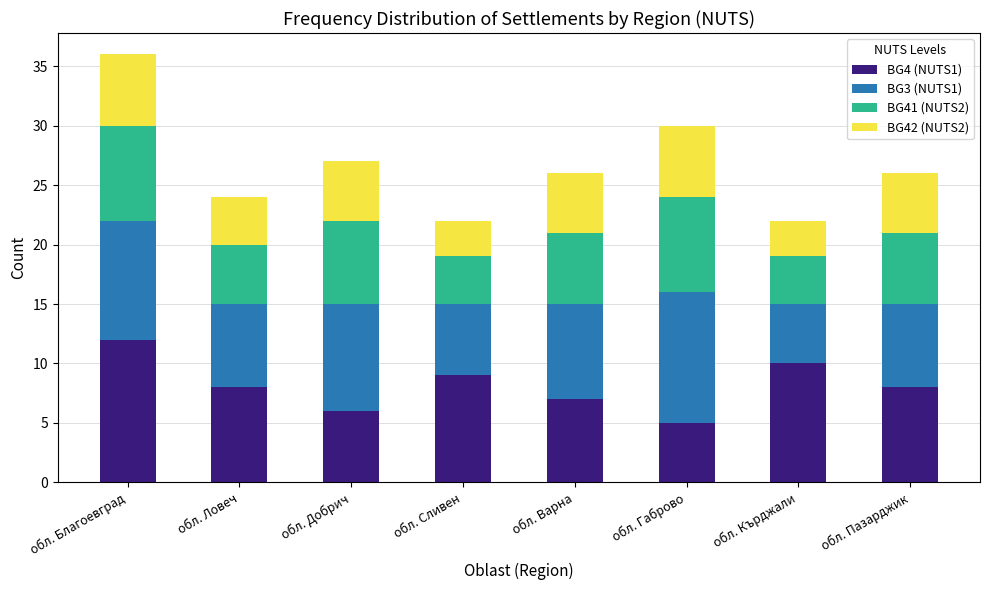

At which category is the sum across all series the highest?

обл. Благоевград